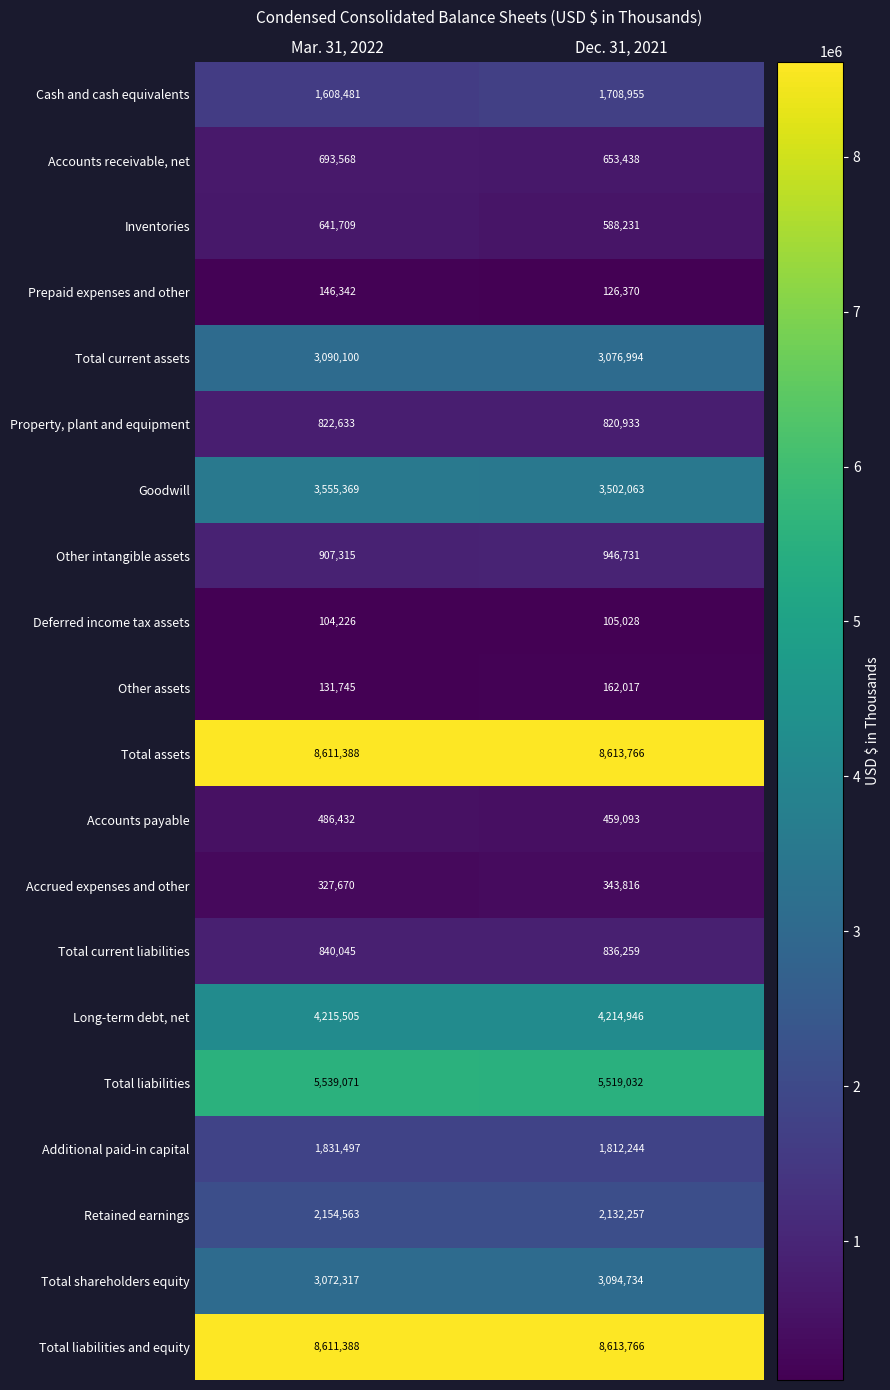

What is the total value across all series at Dec. 31, 2021?

47330673